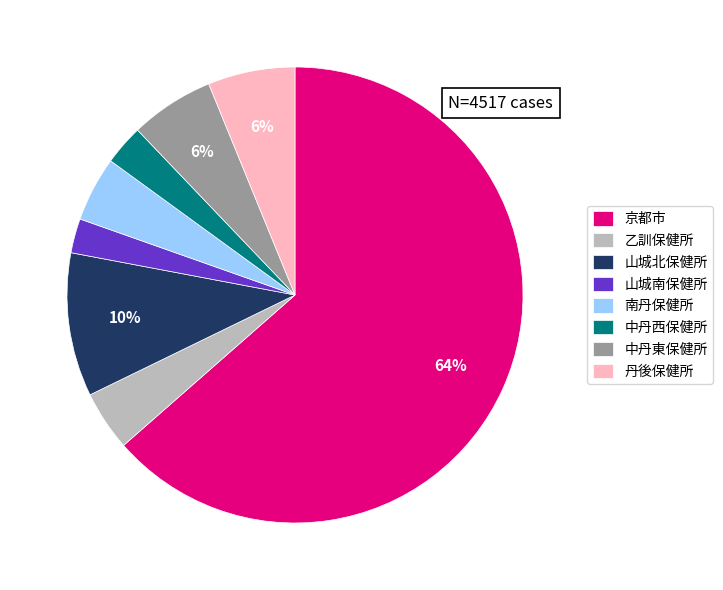

Do 中丹東保健所 and 乙訓保健所 together represent more than half of the pie?

No